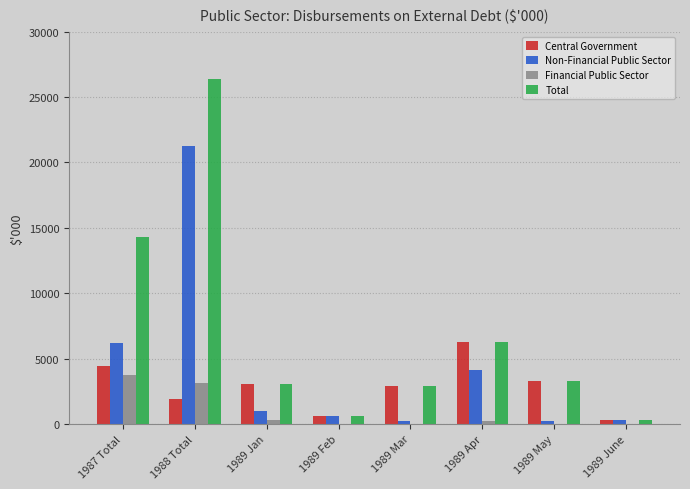

The value of Financial Public Sector at 1987 Total is 3726. True or false?

True